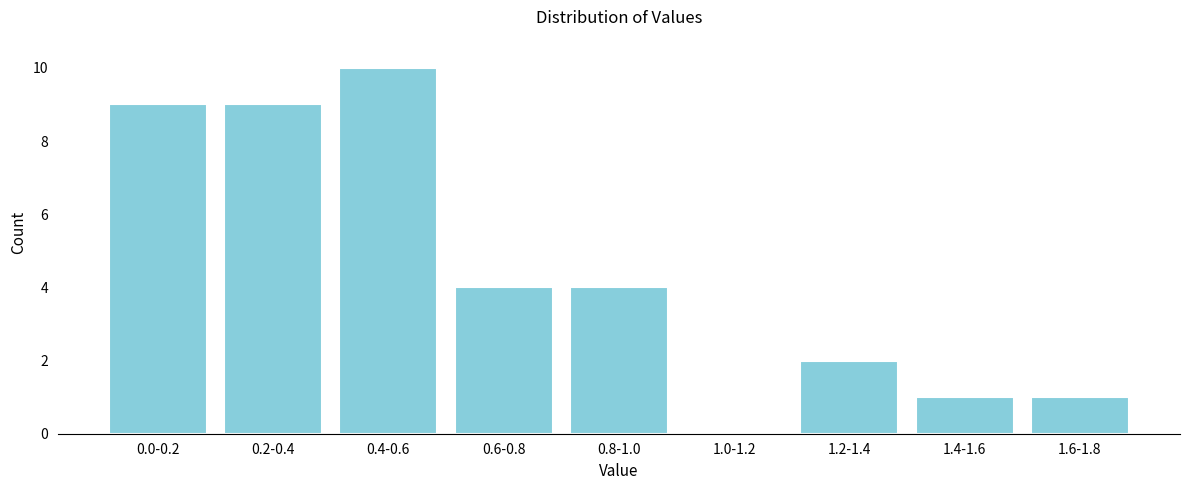

Reading left to right, transcribe all the data shown in this chart.

0.0-0.2=9	0.2-0.4=9	0.4-0.6=10	0.6-0.8=4	0.8-1.0=4	1.0-1.2=0	1.2-1.4=2	1.4-1.6=1	1.6-1.8=1